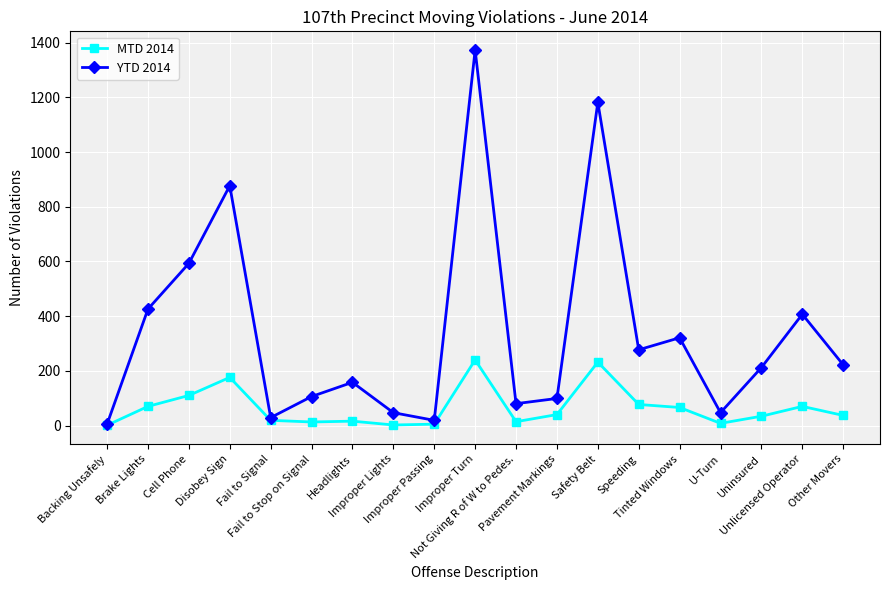

Which series has the largest total across all categories?

YTD 2014